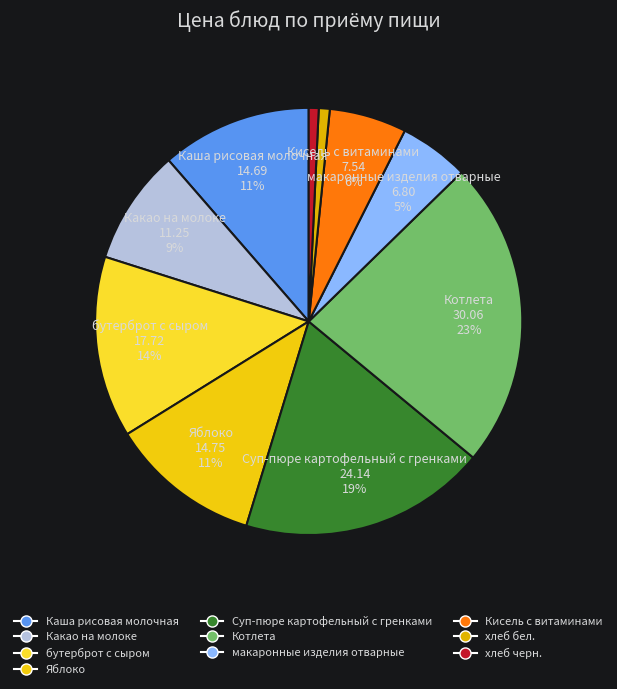

To the nearest percent, what is the average slice percentage?

10%